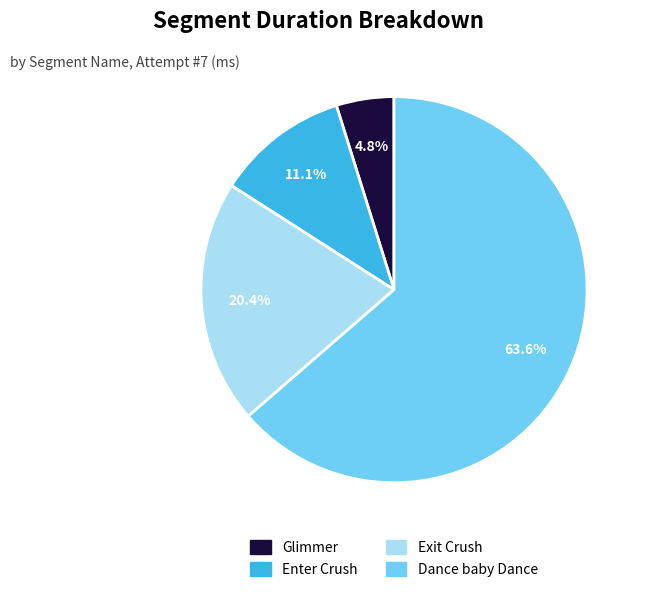

To the nearest percent, what is the combined percentage of Glimmer and Exit Crush?

25%